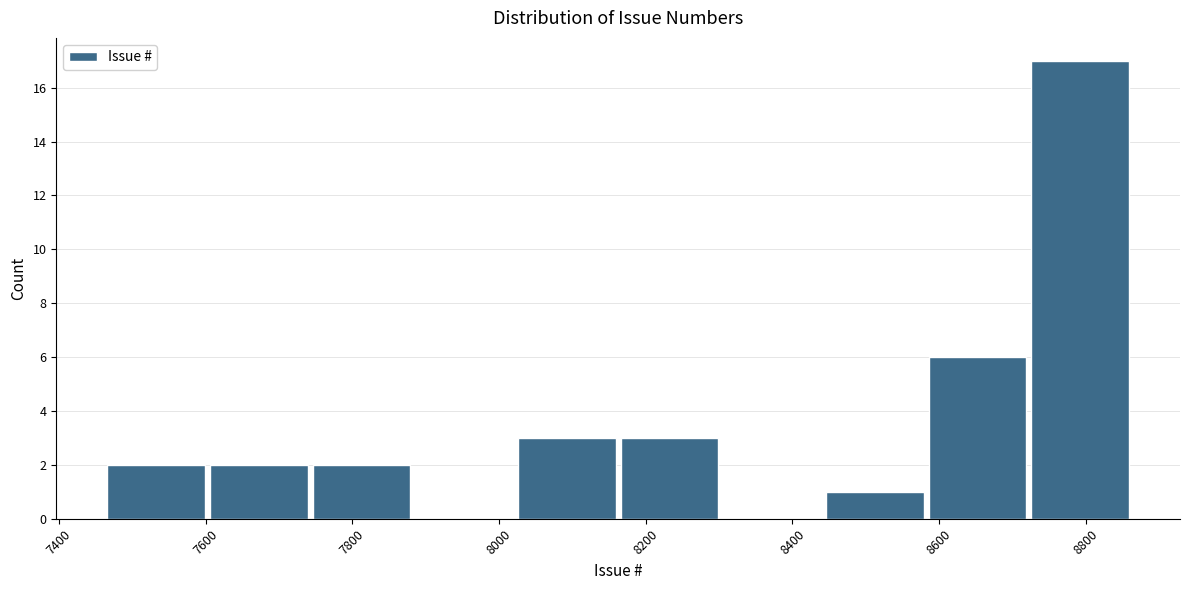

Reading left to right, list every bar in this chart as the range it spans on the x-axis followed by its height. Neither the bar edges nor the heights are printed on the chart, so give them approximately, as read against the axes.

7466 to 7606: 2
7606 to 7746: 2
7746 to 7886: 2
7886 to 8026: 0
8026 to 8166: 3
8166 to 8306: 3
8306 to 8446: 0
8446 to 8586: 1
8586 to 8726: 6
8726 to 8866: 17